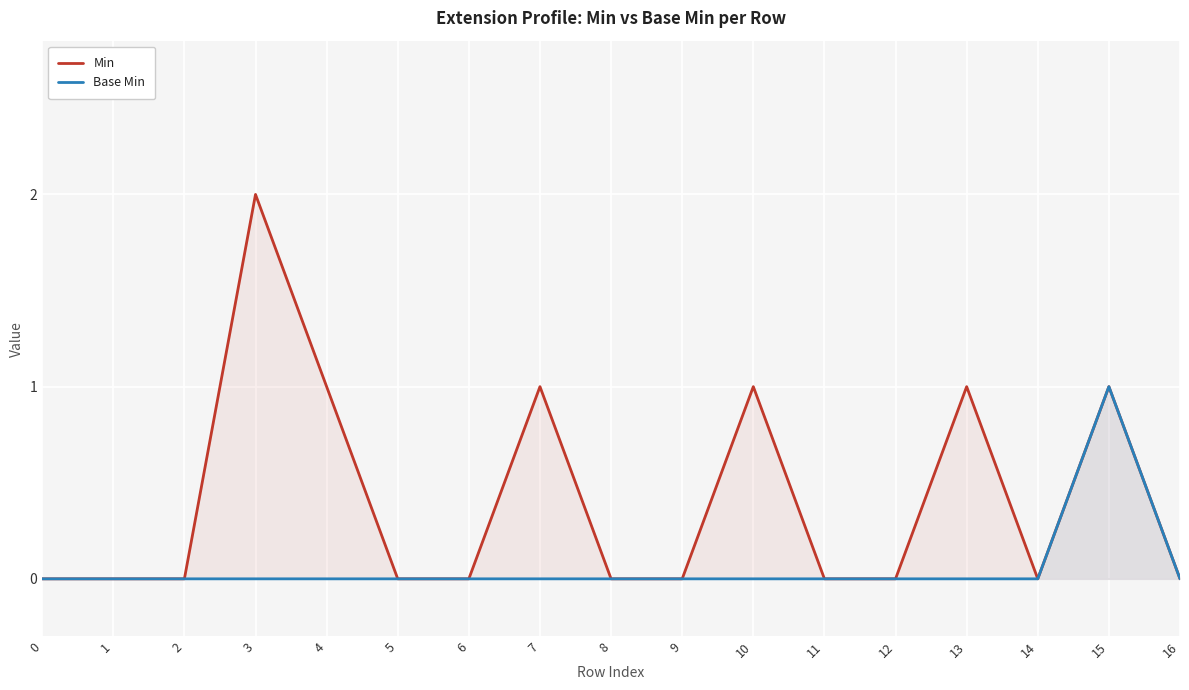

What is the difference between the maximum and minimum values in the Base Min series?

1